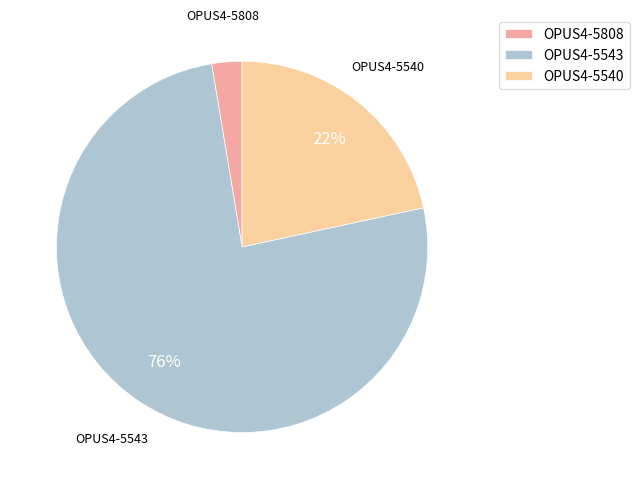

Count the number of slices in the pie.

3